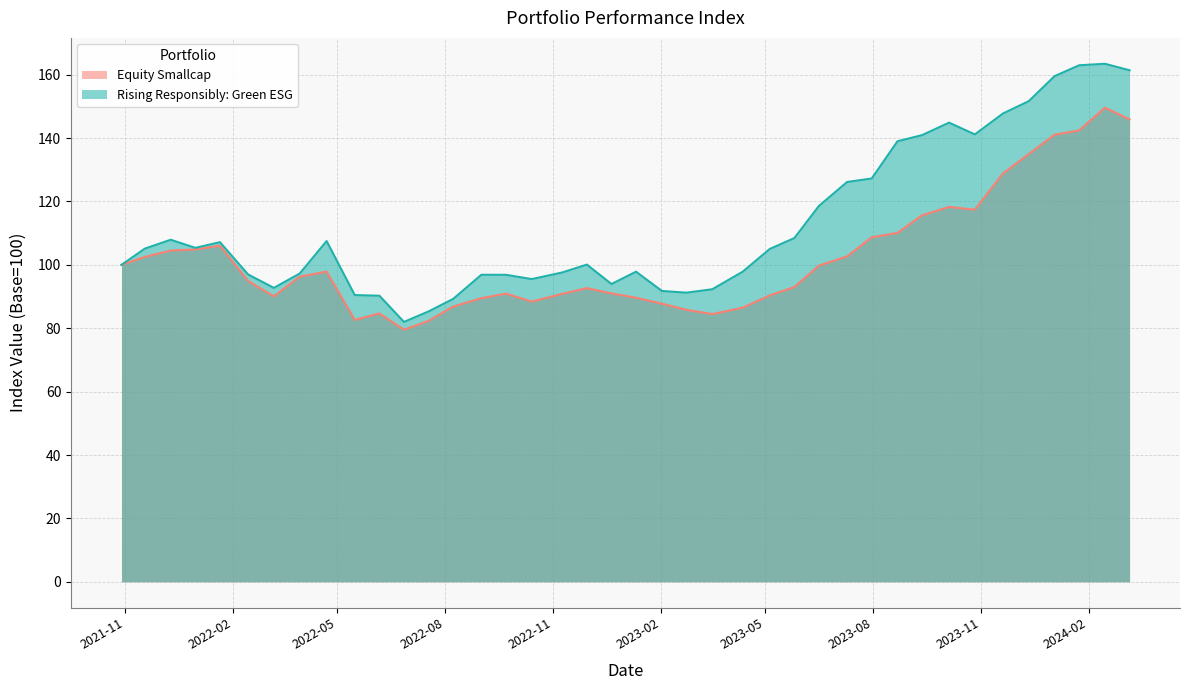

Reading left to right, list all the values displayed in this chart.

Rising Responsibly: Green ESG: 100.0	105.1	107.9	105.4	107.2	97.0	92.7	97.2	107.5	90.5	90.3	82.0	85.3	89.3	96.9	96.8	95.5	97.6	100.1	94.0	97.8	91.8	91.2	92.3	97.8	105.0	108.4	118.6	126.1	127.2	139.0	140.9	144.9	141.2	147.8	151.6	159.5	163.0	163.4	161.4
Equity Smallcap: 100.0	102.5	104.5	104.8	106.0	94.9	90.1	96.3	97.9	82.6	84.7	79.5	82.3	86.8	89.5	90.9	88.4	90.8	92.7	91.0	89.6	87.8	85.8	84.5	86.5	90.4	93.0	99.8	102.7	108.7	110.1	115.6	118.3	117.4	128.8	134.9	141.1	142.4	149.6	145.9